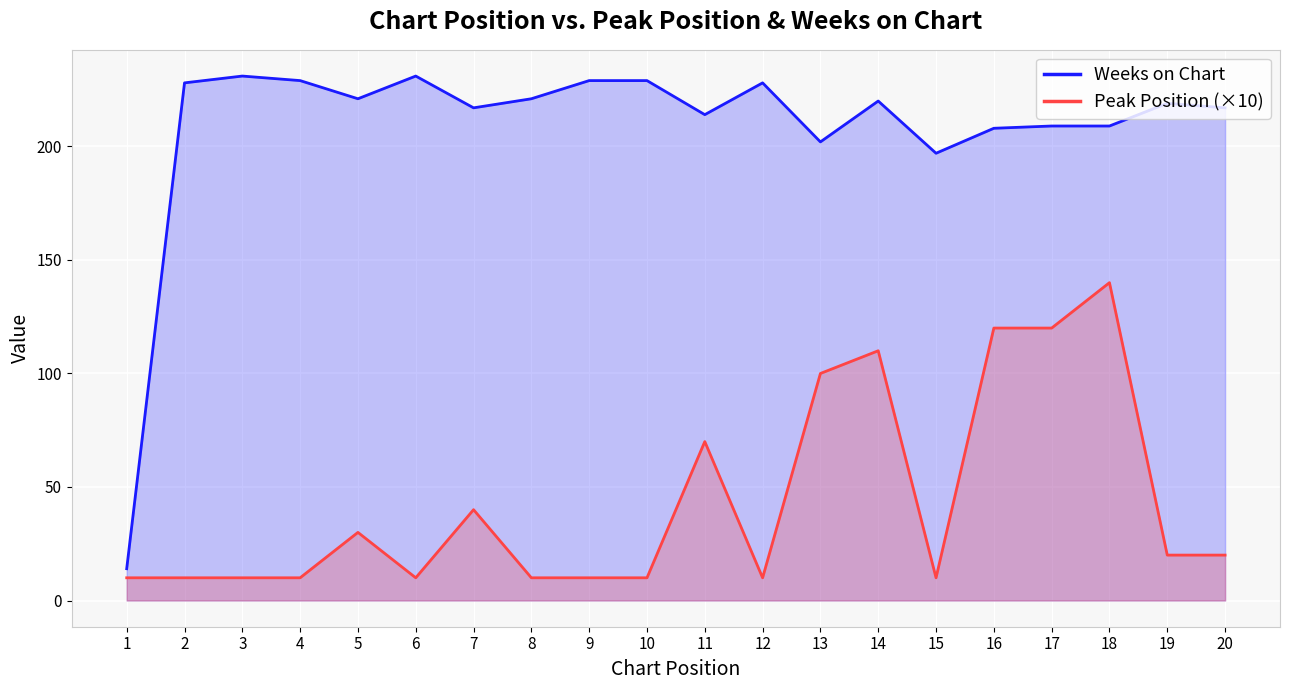

Does the chart display data point markers on the line(s)?

No